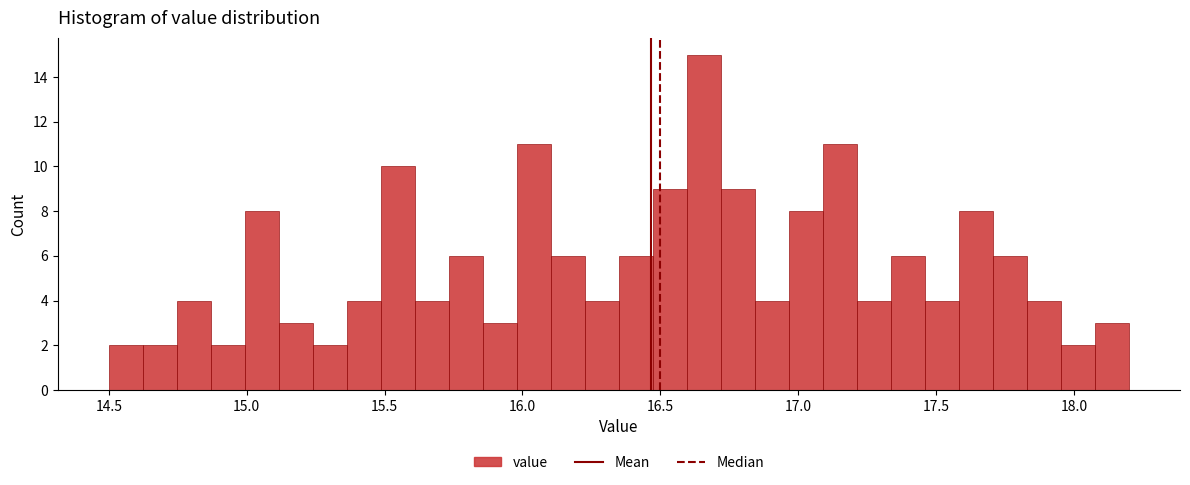

Read against the x-axis, roughly where is the centre of the tallest bar?

16.65